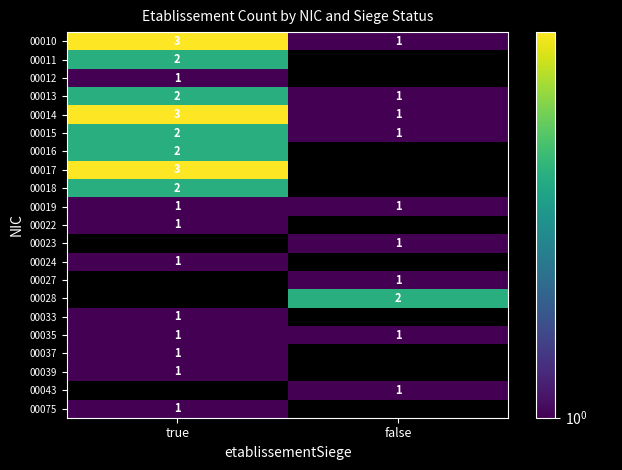

At how many categories does at least one series exceed 1?

2